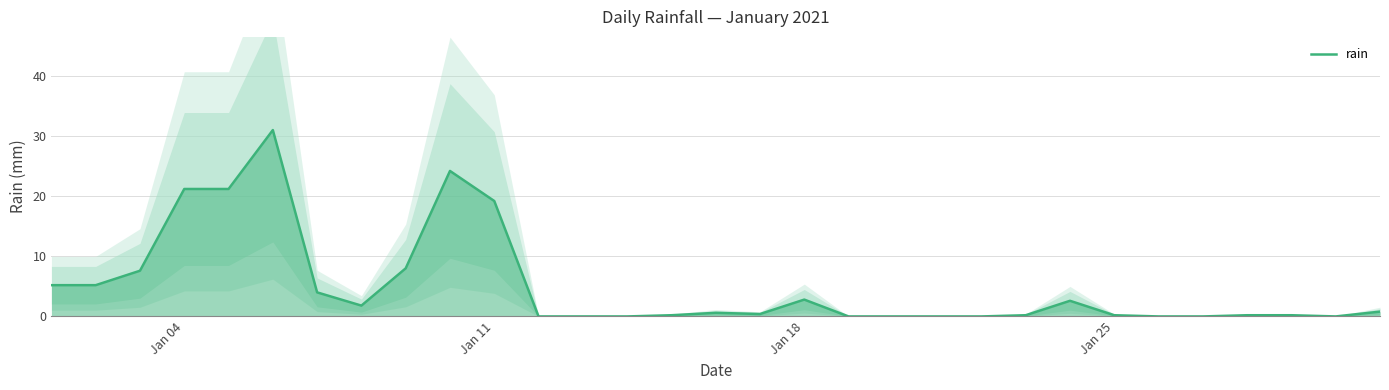

Where is rain nearest to the value 15?

Jan 11